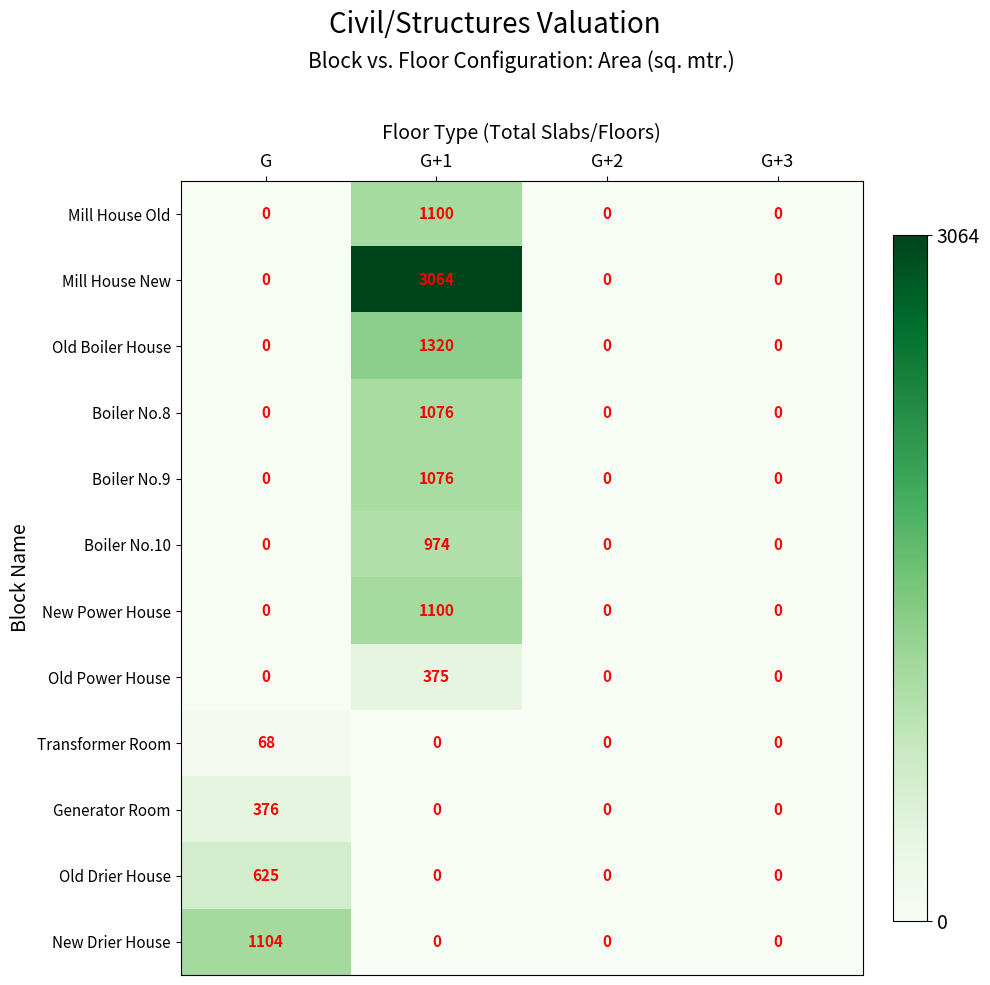

True or false: Mill House Old has a value of 257 at G+1.

False